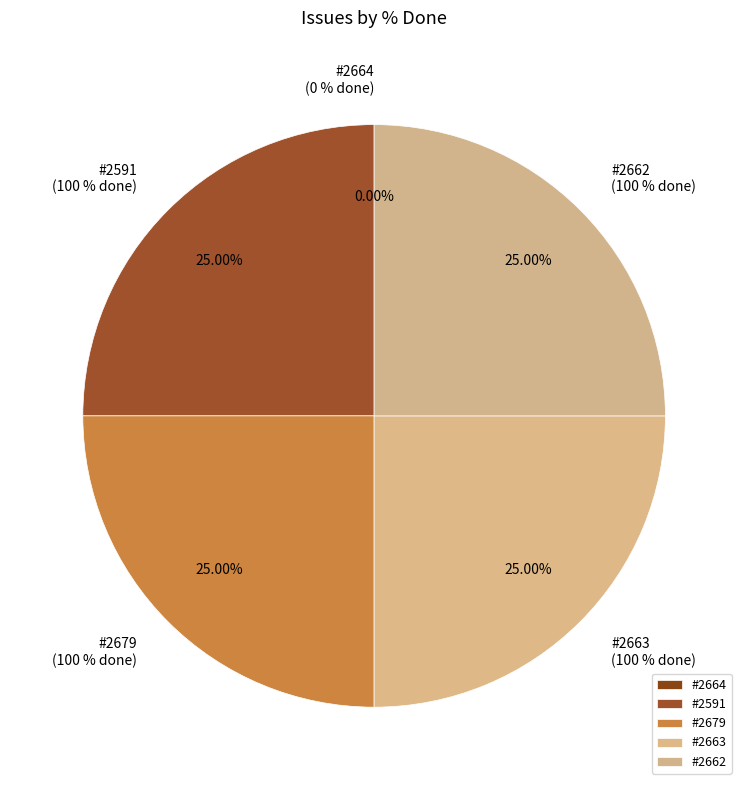

The 2663 slice represents 12% of the pie. True or false?

False